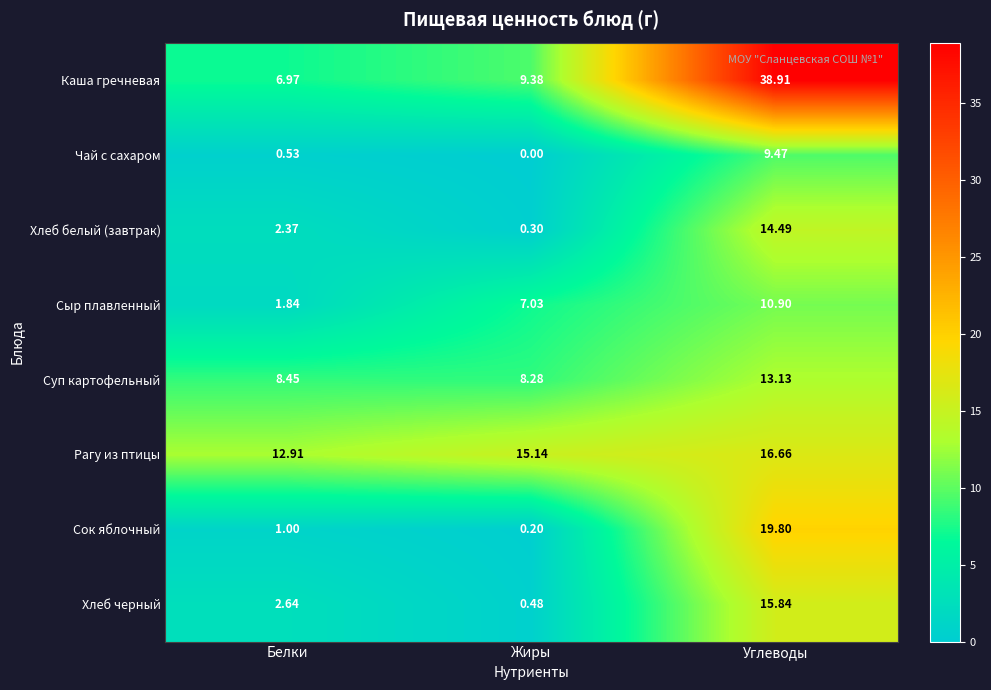

Which category has the lowest value across all series?

Жиры